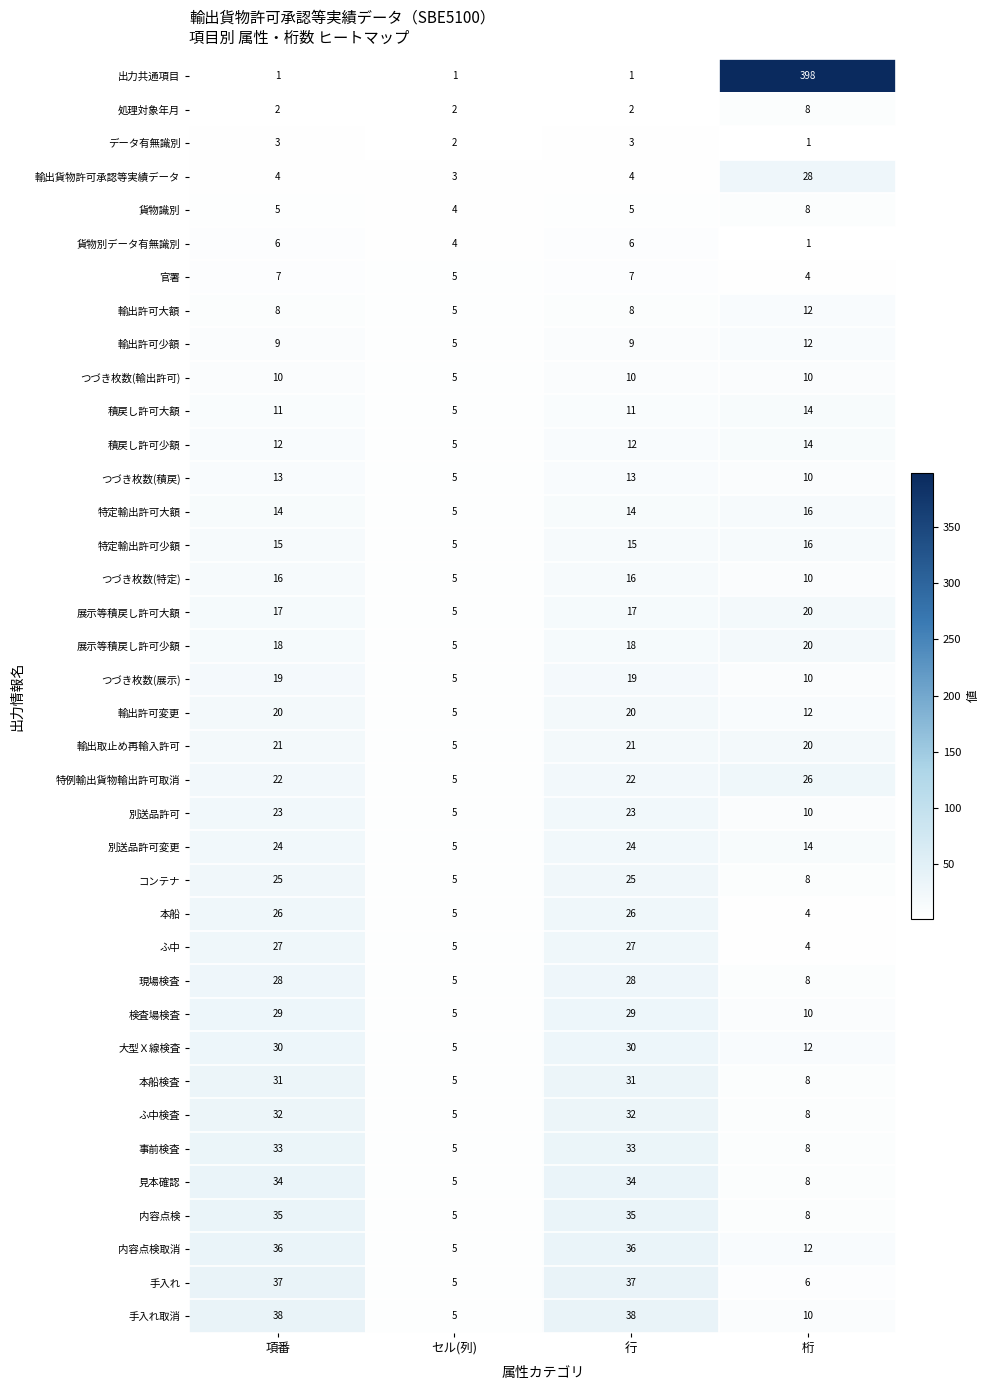

What is the total value across all series at セル(列)?

176